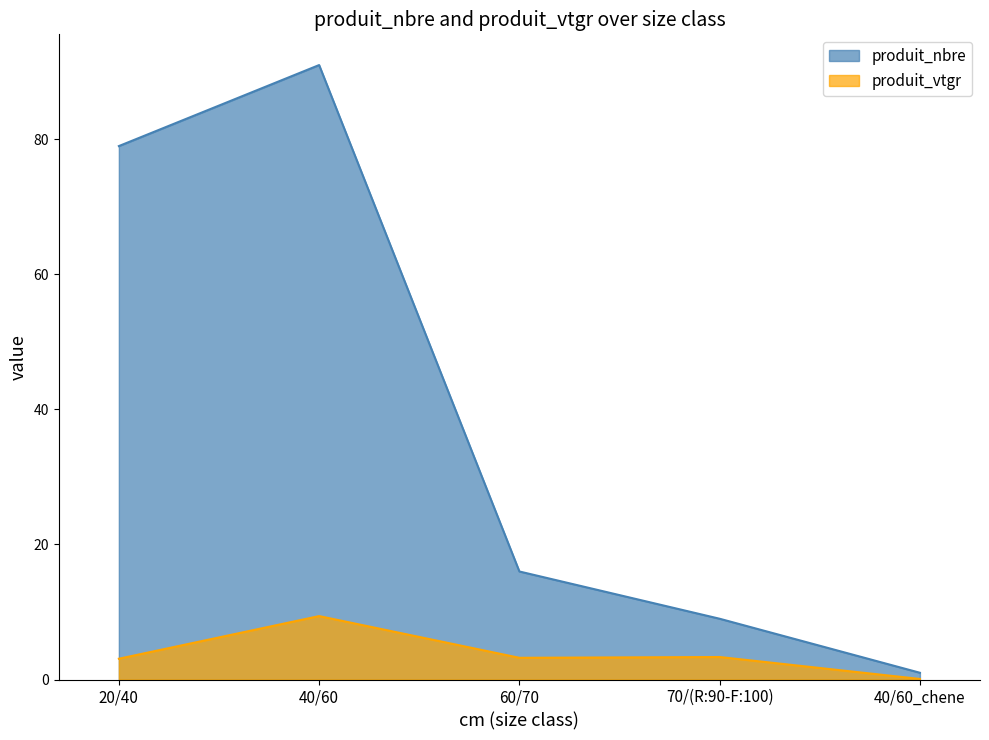

What is the value of the produit_nbre point at the 4th from the left?

9.0